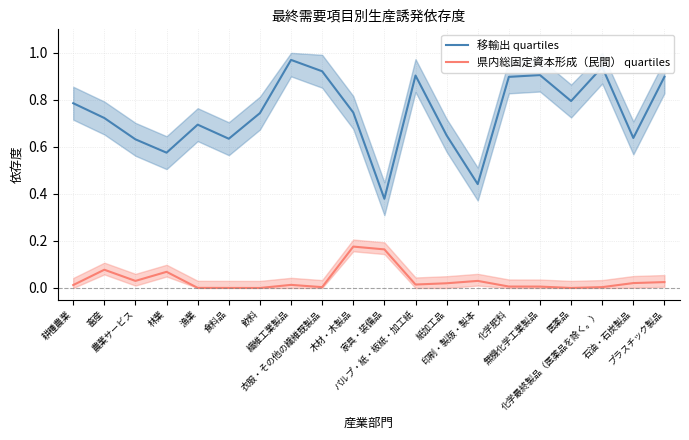

True or false: 県内総固定資本形成（民間） quartiles and 移輸出 quartiles cross at least once.

False